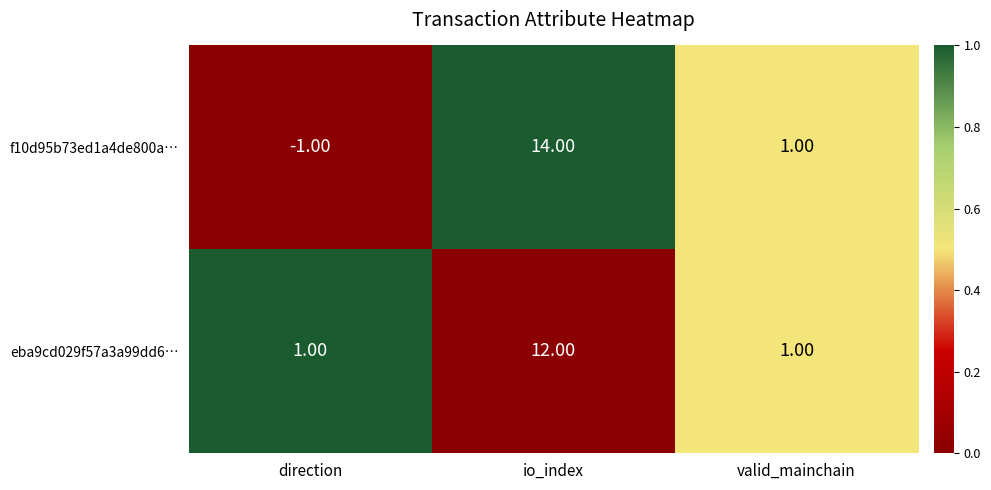

At io_index, list the series in order from smallest to largest.

eba9cd029f57a3a99dd6…, f10d95b73ed1a4de800a…